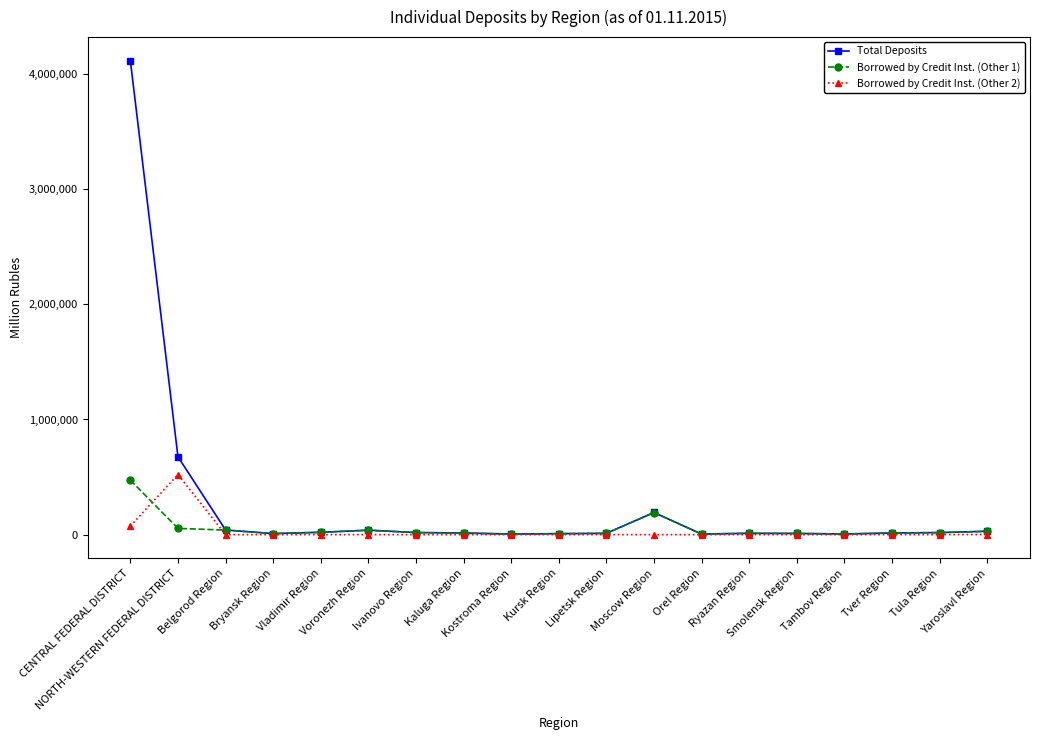

How many lines are shown in the chart?

3